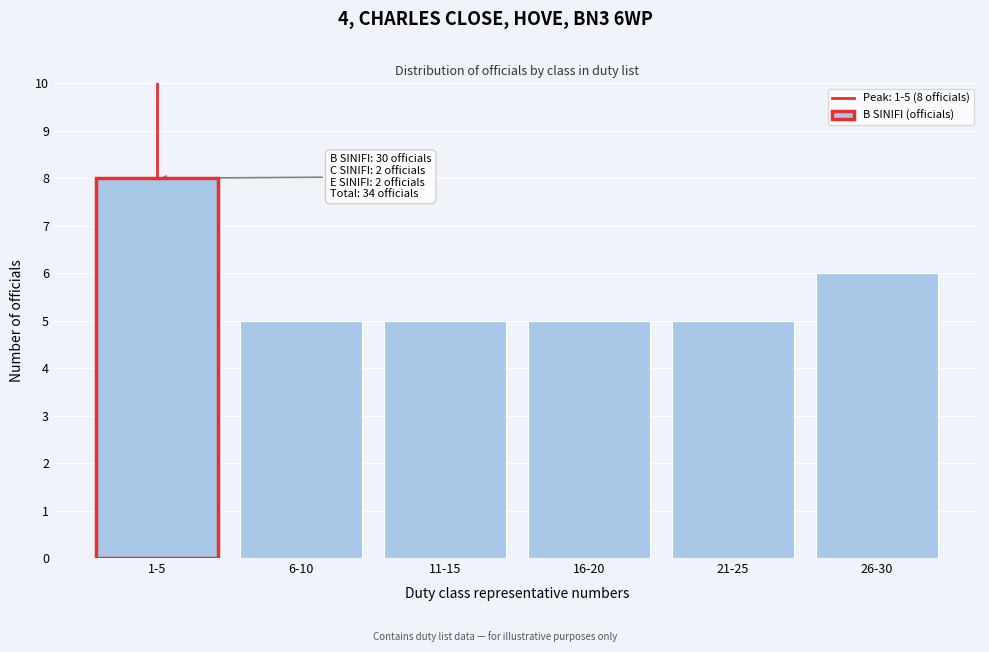

Reading left to right, list all the values displayed in this chart.

1-5=8	6-10=5	11-15=5	16-20=5	21-25=5	26-30=6